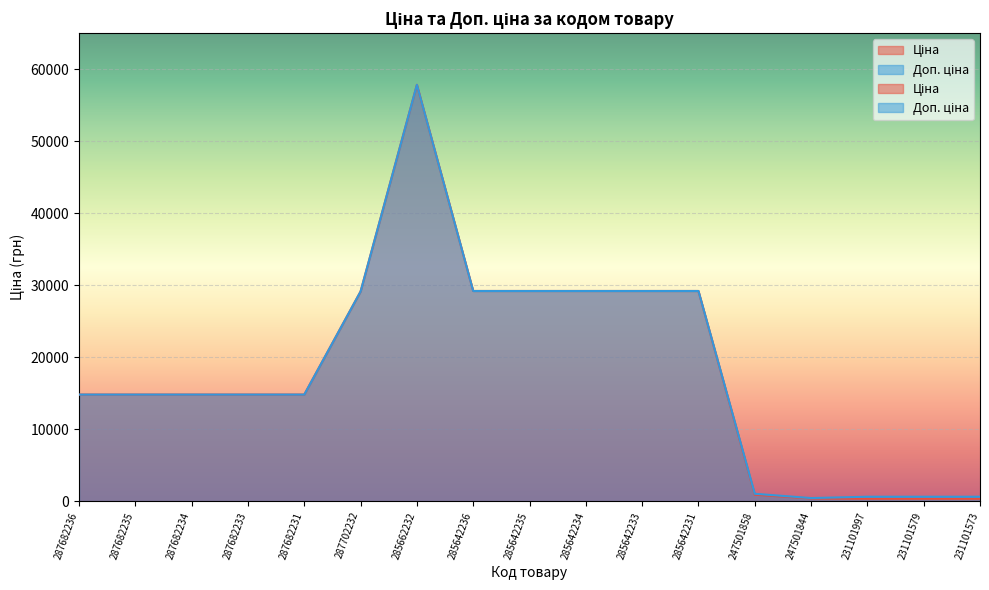

How many interior local peaks does the Ціна series have?

1